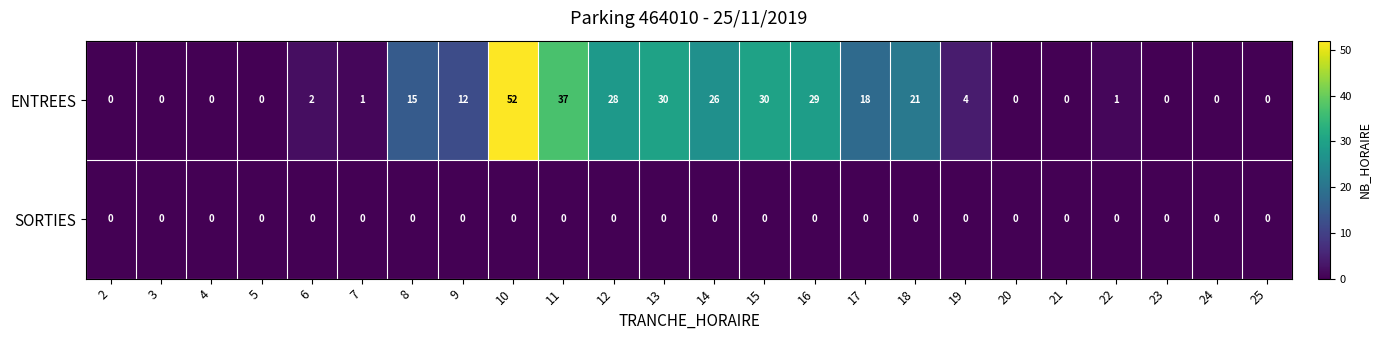

Between 9 and 14, which series saw the biggest shift?

ENTREES